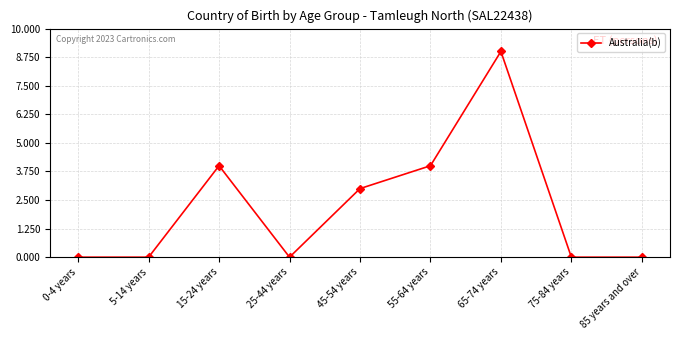

What is the label of the 3rd point from the right?

65-74 years